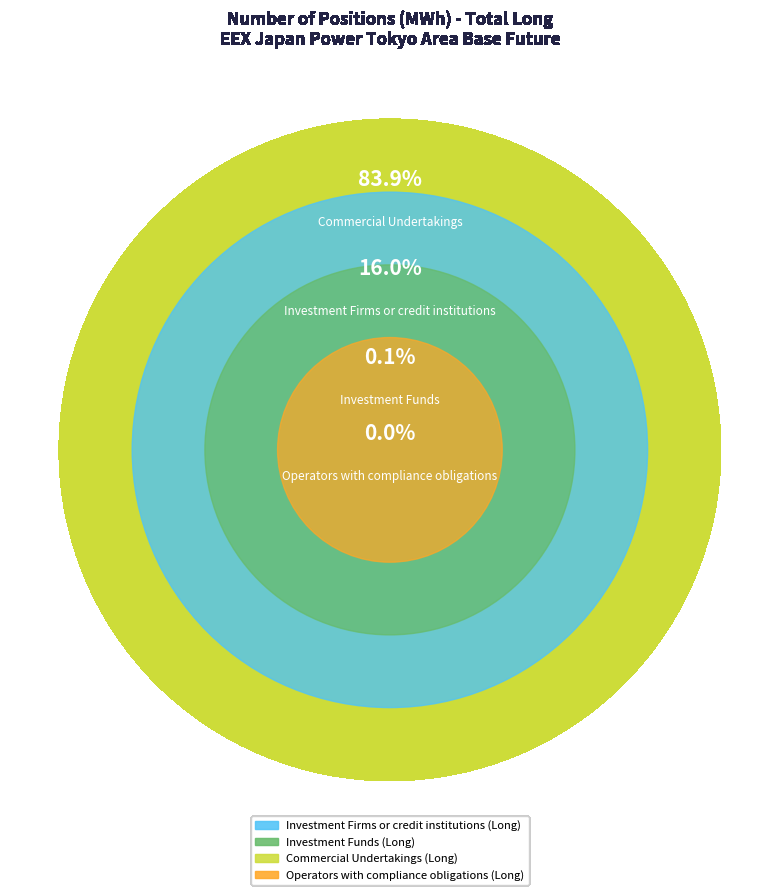

Rank the categories by value from lowest to highest.

Operators with compliance obligations (Long), Investment Funds (Long), Investment Firms or credit institutions (Long), Commercial Undertakings (Long)